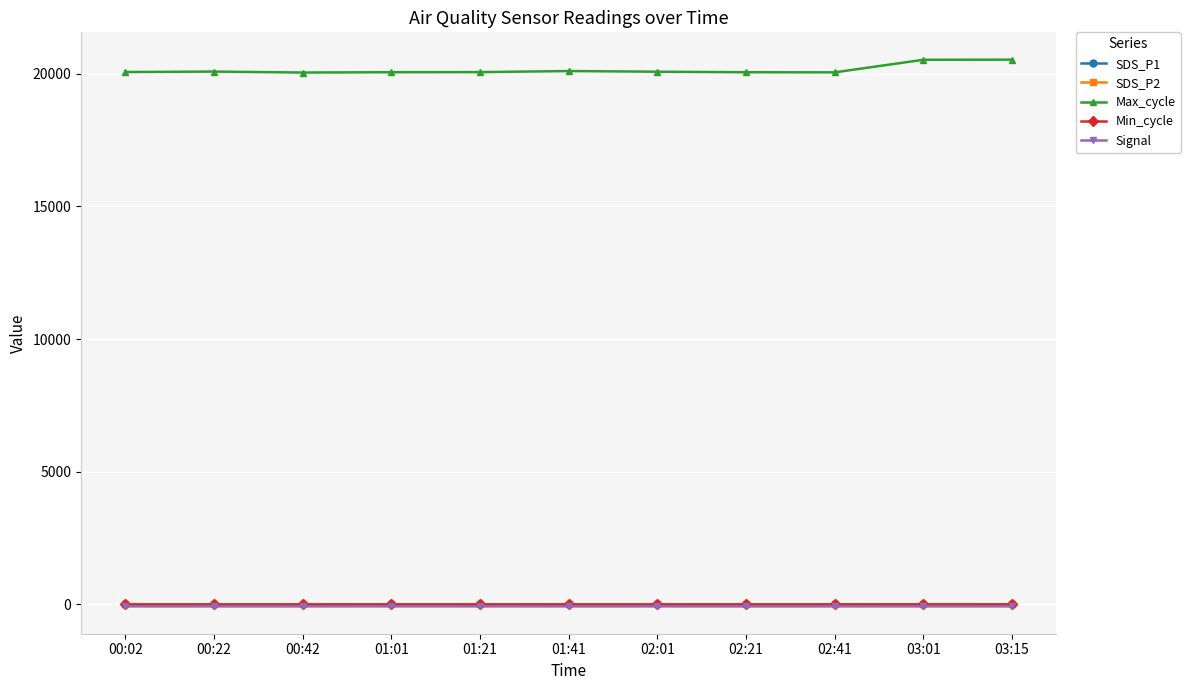

How many lines are shown in the chart?

5